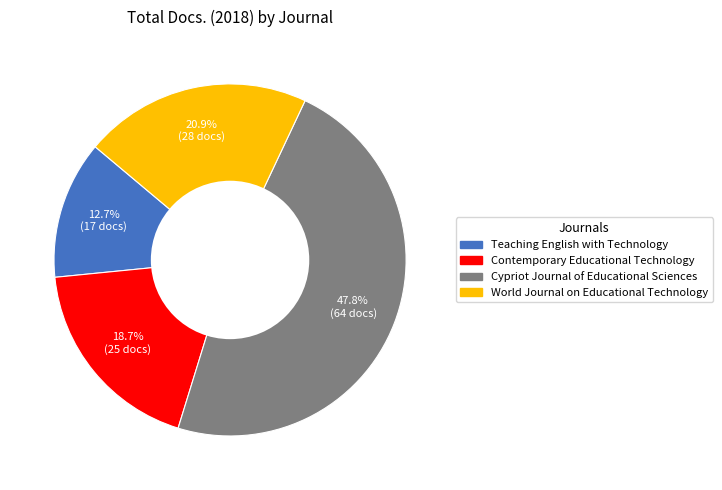

To the nearest percent, what is the difference between the largest and smallest slice percentages?

35%